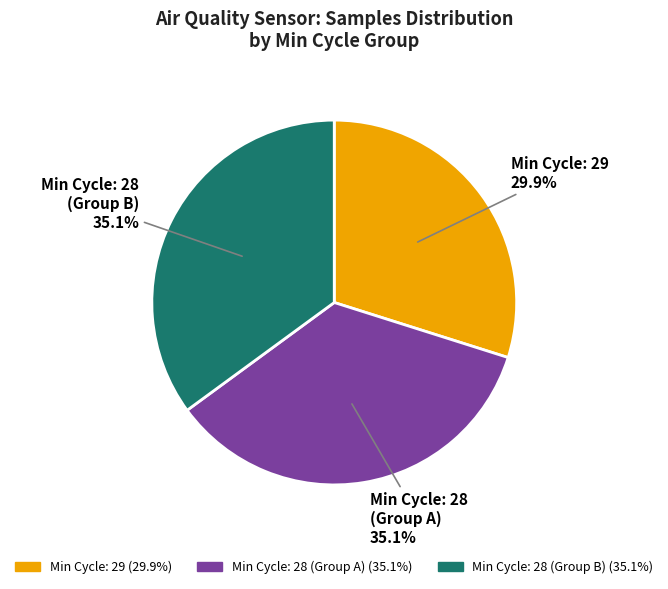

Between Min Cycle: 28 (Group A) 35.1% and Min Cycle: 29 29.9%, which is larger?

Min Cycle: 28 (Group A) 35.1%